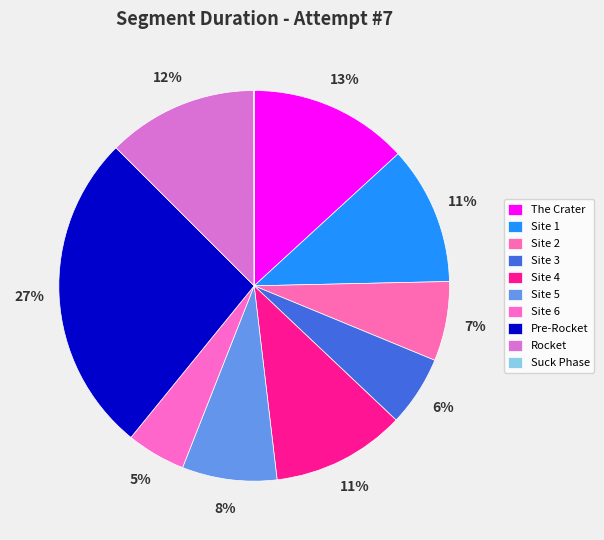

Rank the categories by value from lowest to highest.

Suck Phase, Site 6, Site 3, Site 2, Site 5, Site 4, Site 1, Rocket, The Crater, Pre-Rocket